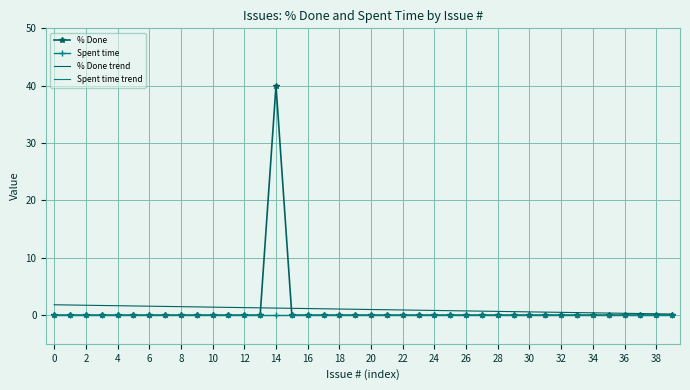

True or false: Spent time trend has more than 2 points higher than both neighbors.

False